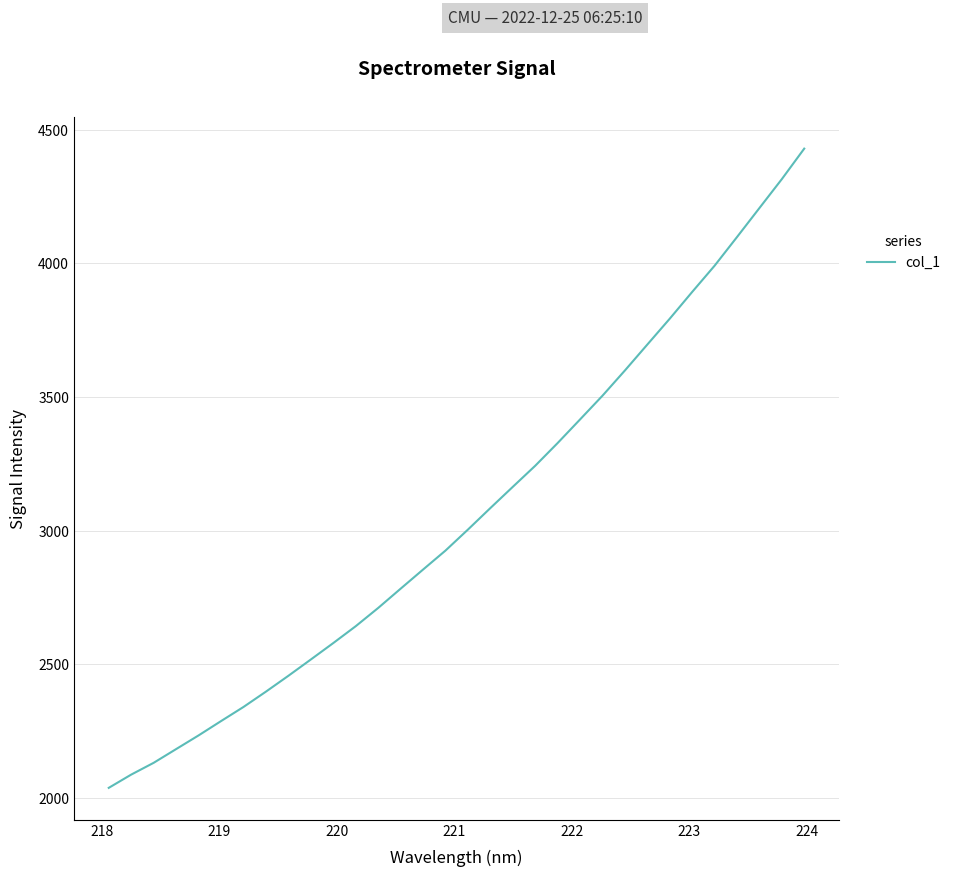

How many categories are shown in the chart?

32